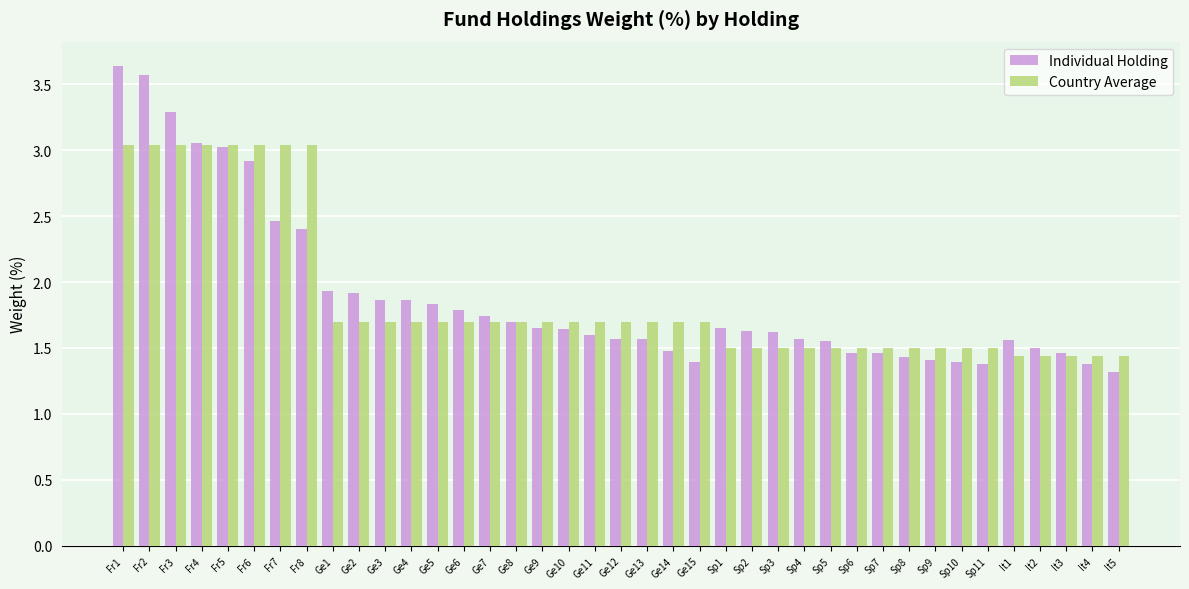

Is it true that Individual Holding equals 1.8 at Ge5?

True